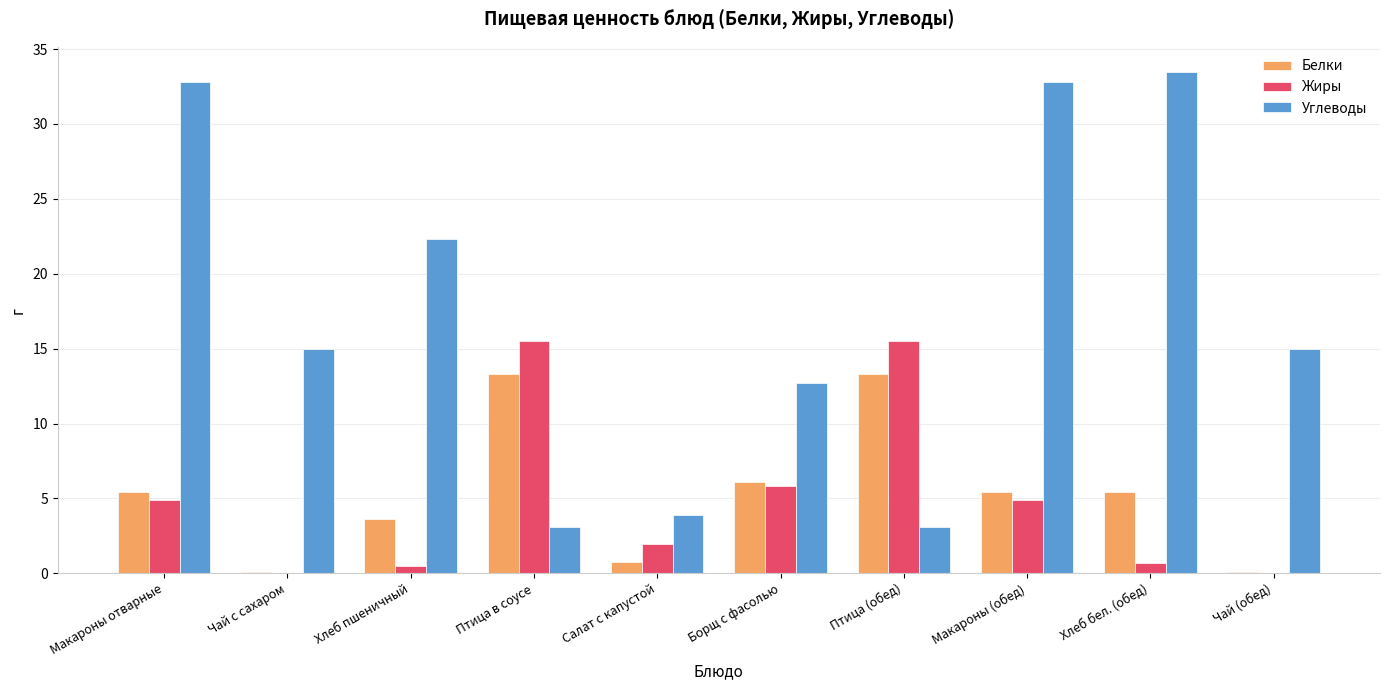

The value of Белки at Хлеб бел. (обед) is 5.5. True or false?

True